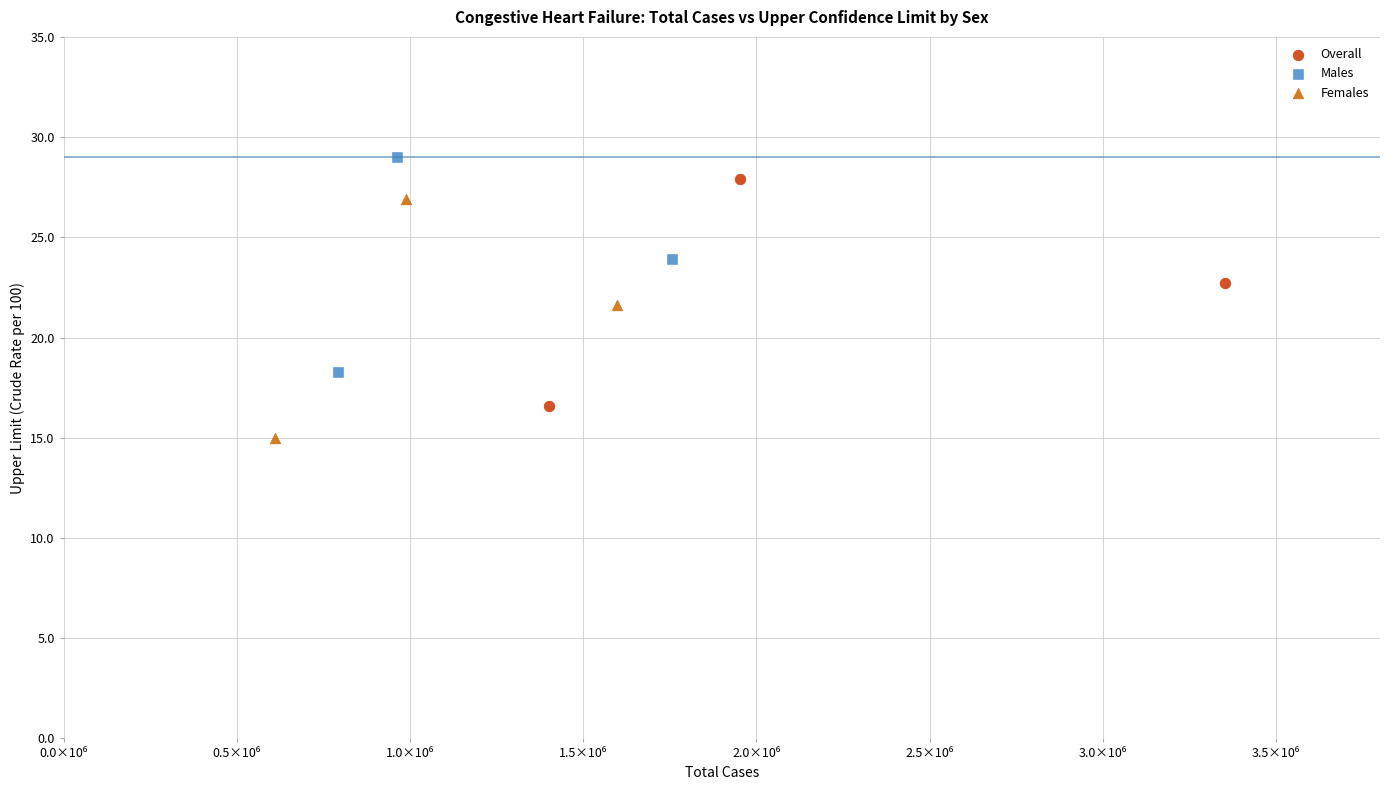

What are all the series names shown in the legend?

Overall, Males, Females